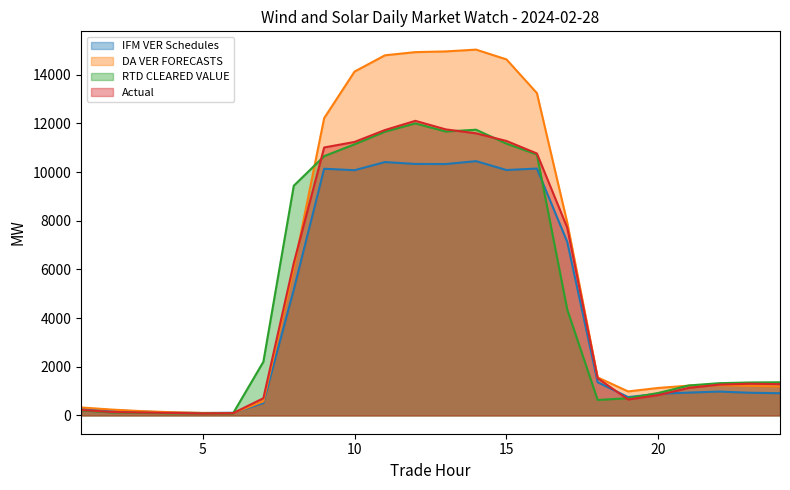

How many times do RTD CLEARED VALUE and DA VER FORECASTS cross each other?

3